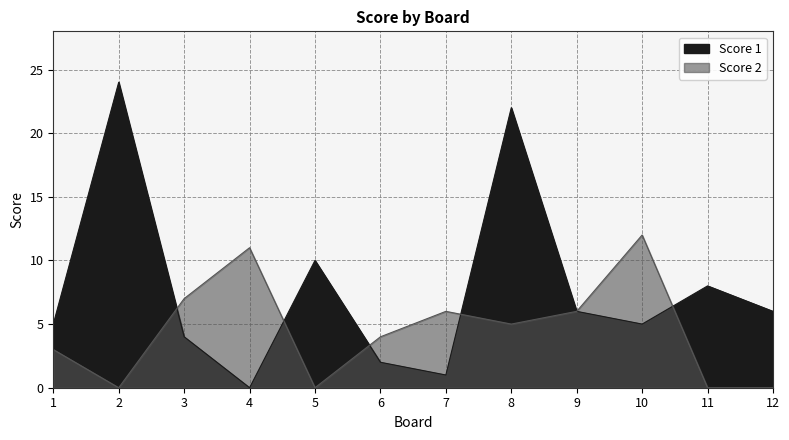

Where is Score 1 nearest to the value 12?

5